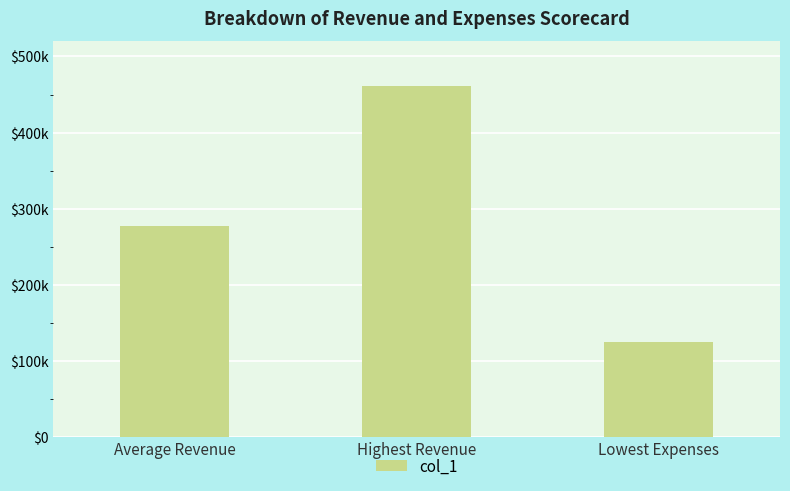

What is the smallest value displayed?

125319.0